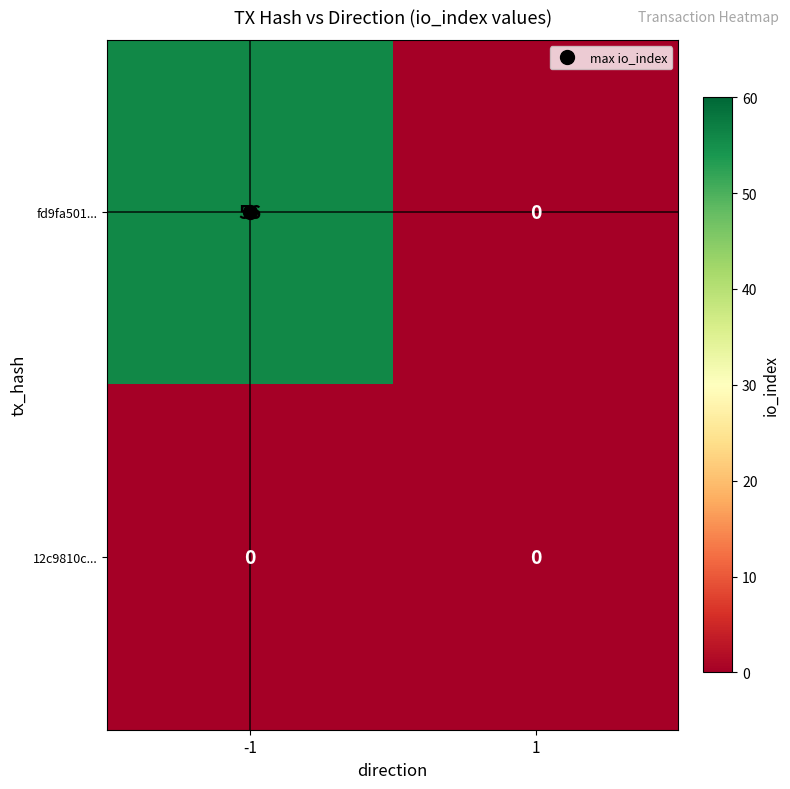

List the series in order of their peak value, lowest first.

12c9810c..., fd9fa501...